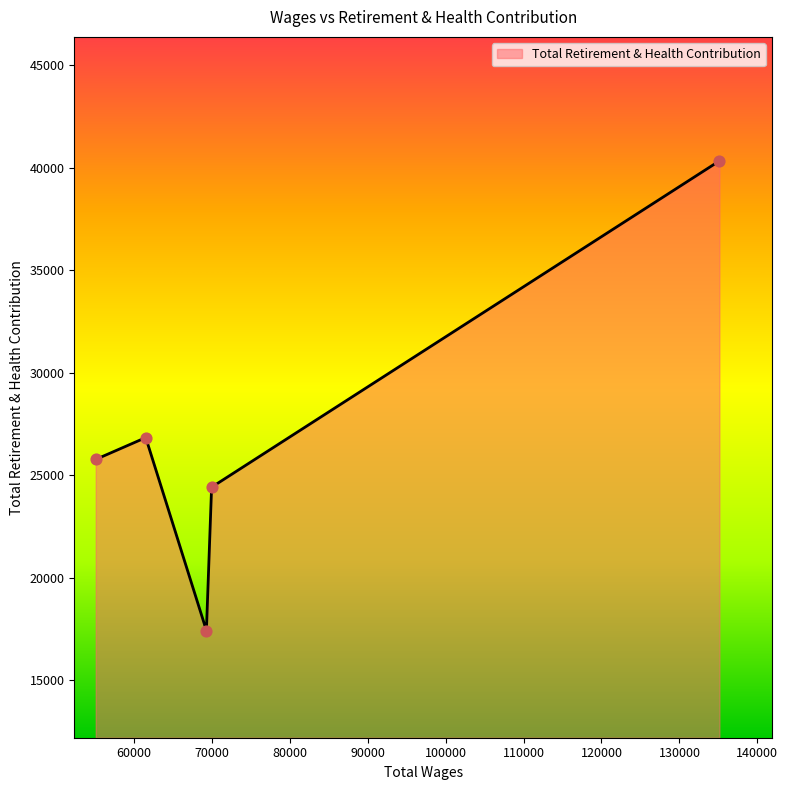

How many interior local peaks (higher than both neighbors) does the data have?

1